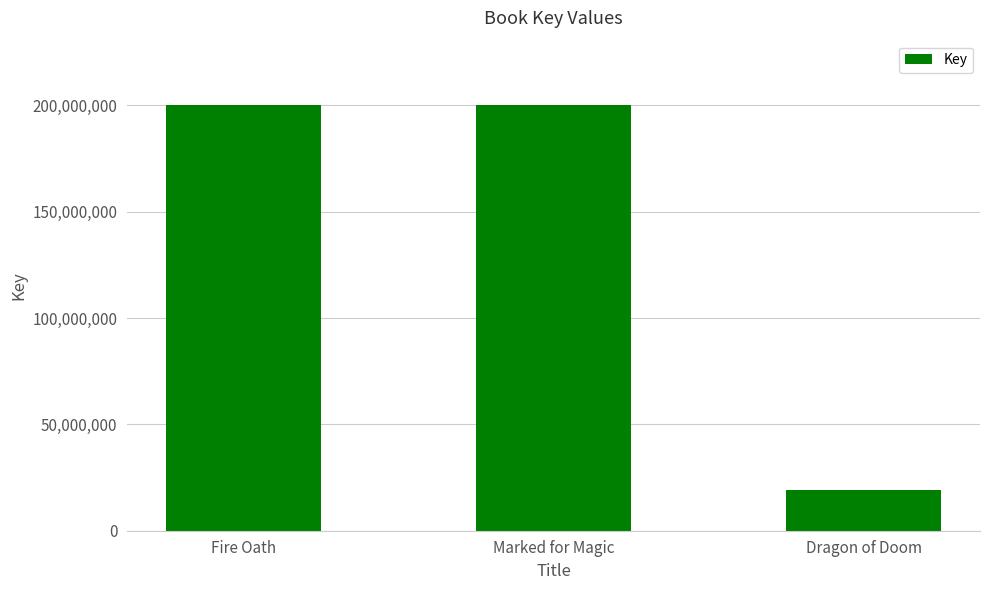

What value does the data have at Fire Oath, to the nearest 50?

200422600